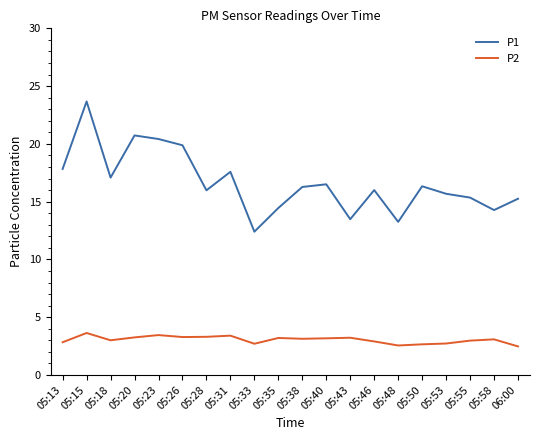

The value of P2 at 05:18 is 3.0. True or false?

True